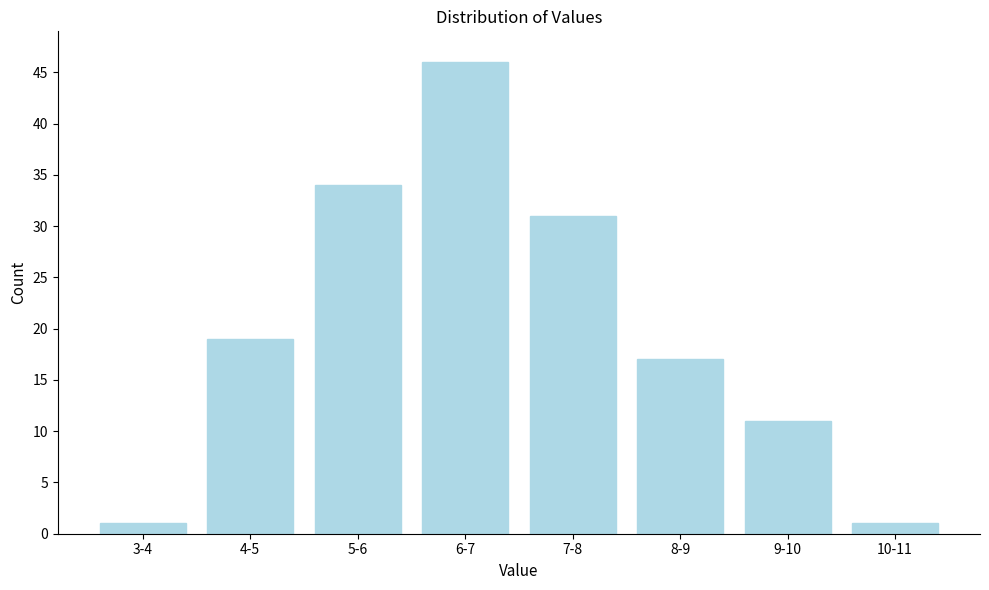

Reading left to right, list all the values displayed in this chart.

1	19	34	46	31	17	11	1